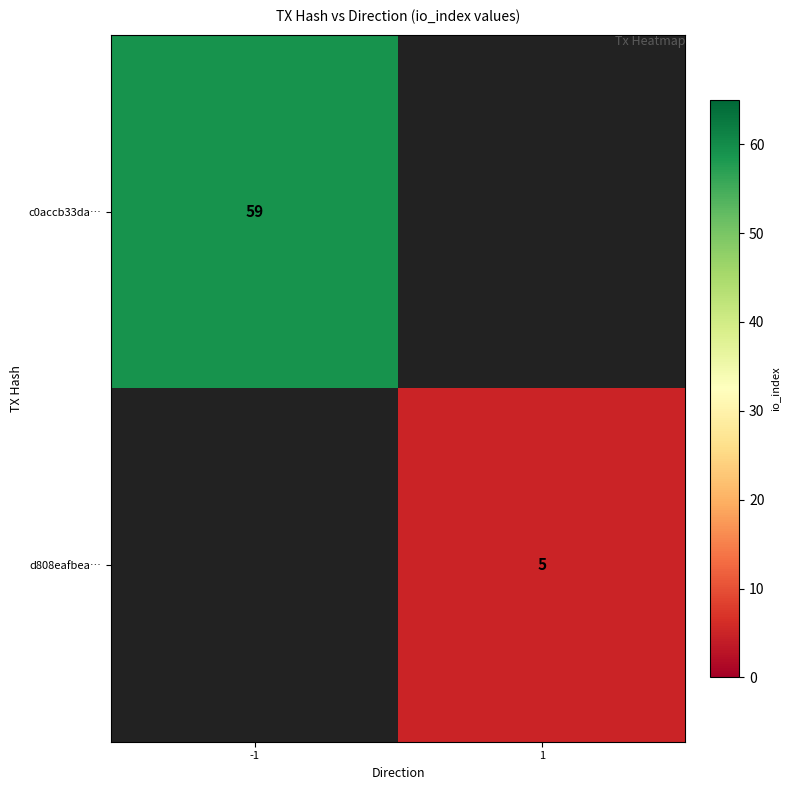

The d808eafbea… series shows 7 at 1. True or false?

False